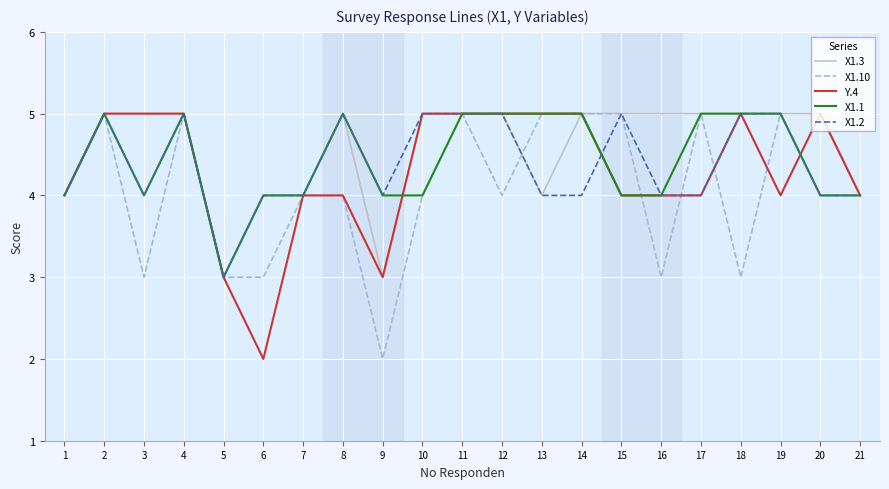

Which category has the lowest value in the X1.2 series?

5